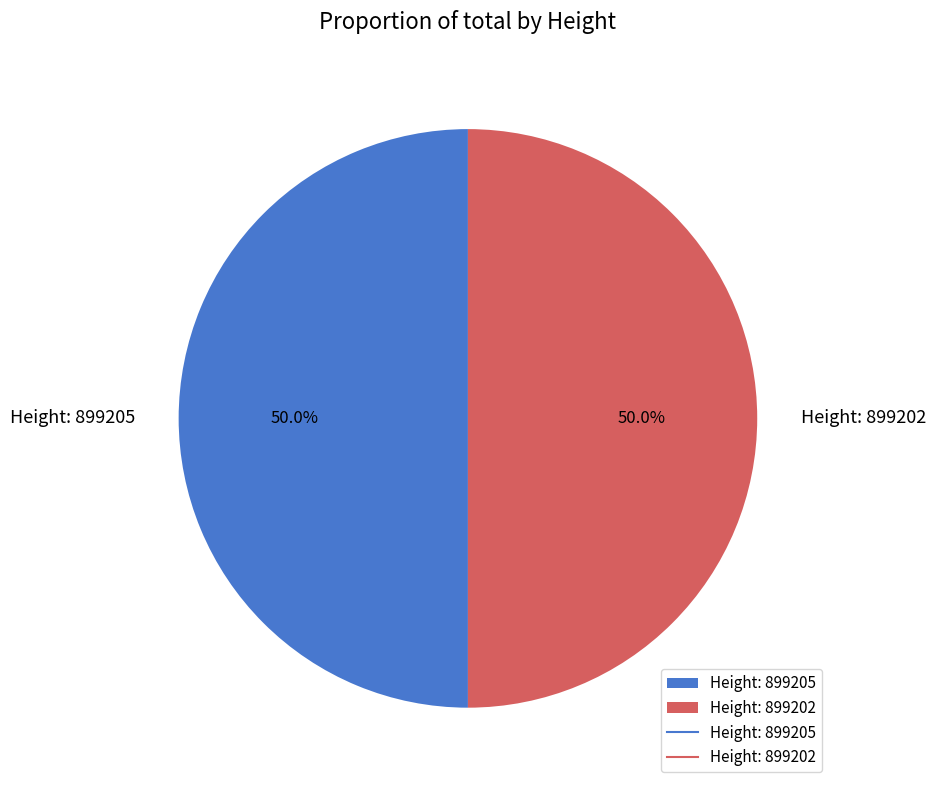

The Height: 899205 slice represents 50% of the pie. True or false?

True